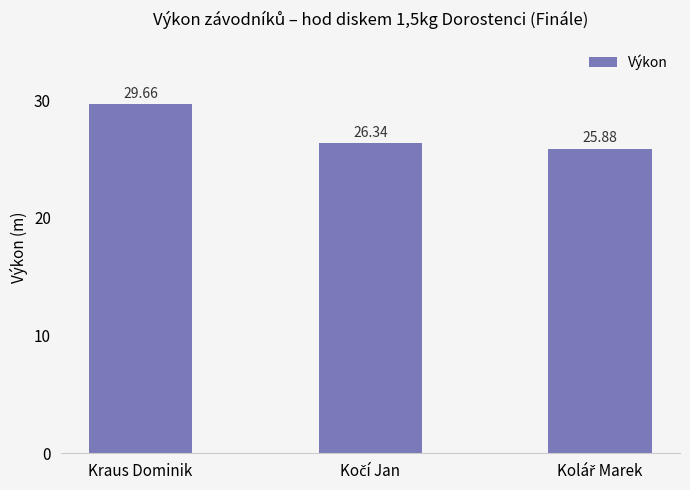

What is the average value?

27.3